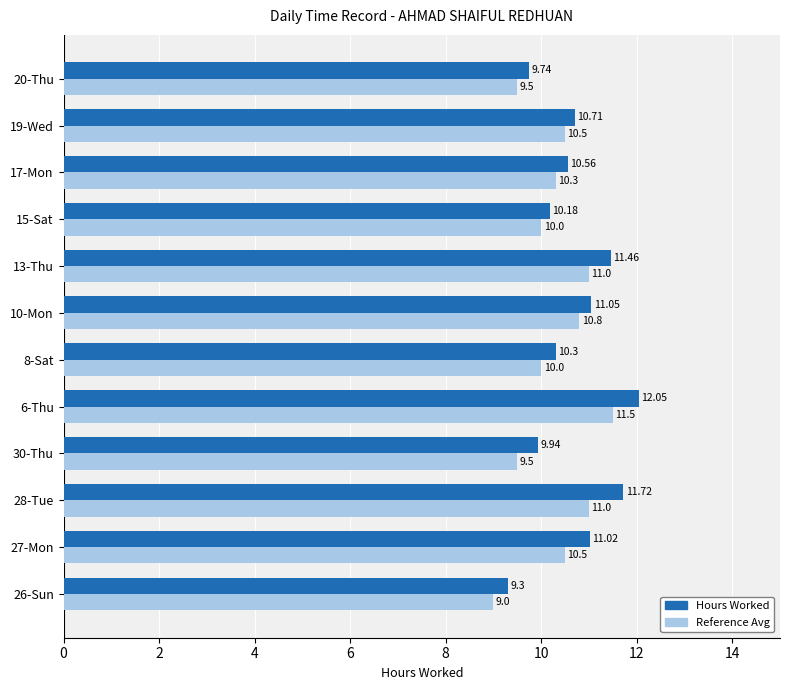

How many data points in Hours Worked are less than 10?

3